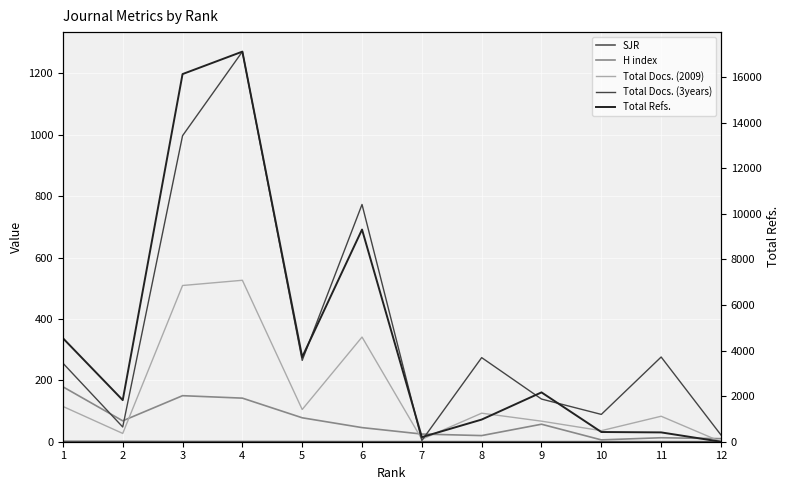

What are all the series names shown in the legend?

SJR, H index, Total Docs. (2009), Total Docs. (3years), Total Refs.